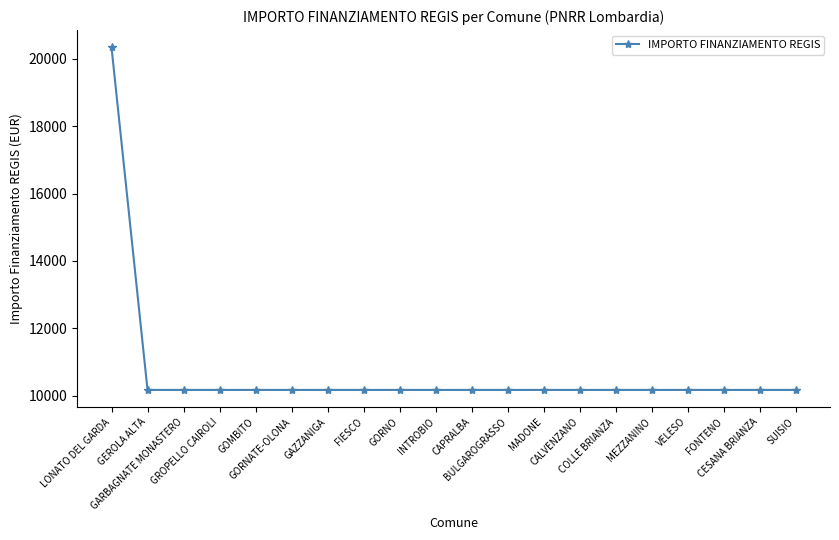

What is the difference between the maximum and second lowest values?

10172